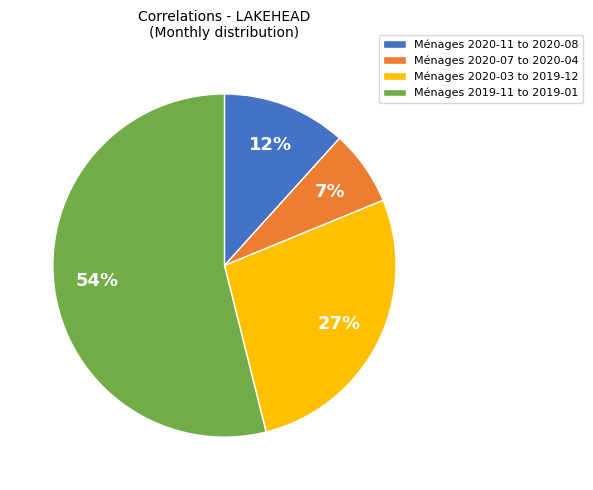

What is the largest slice in the pie chart?

Ménages 2019-11 to 2019-01